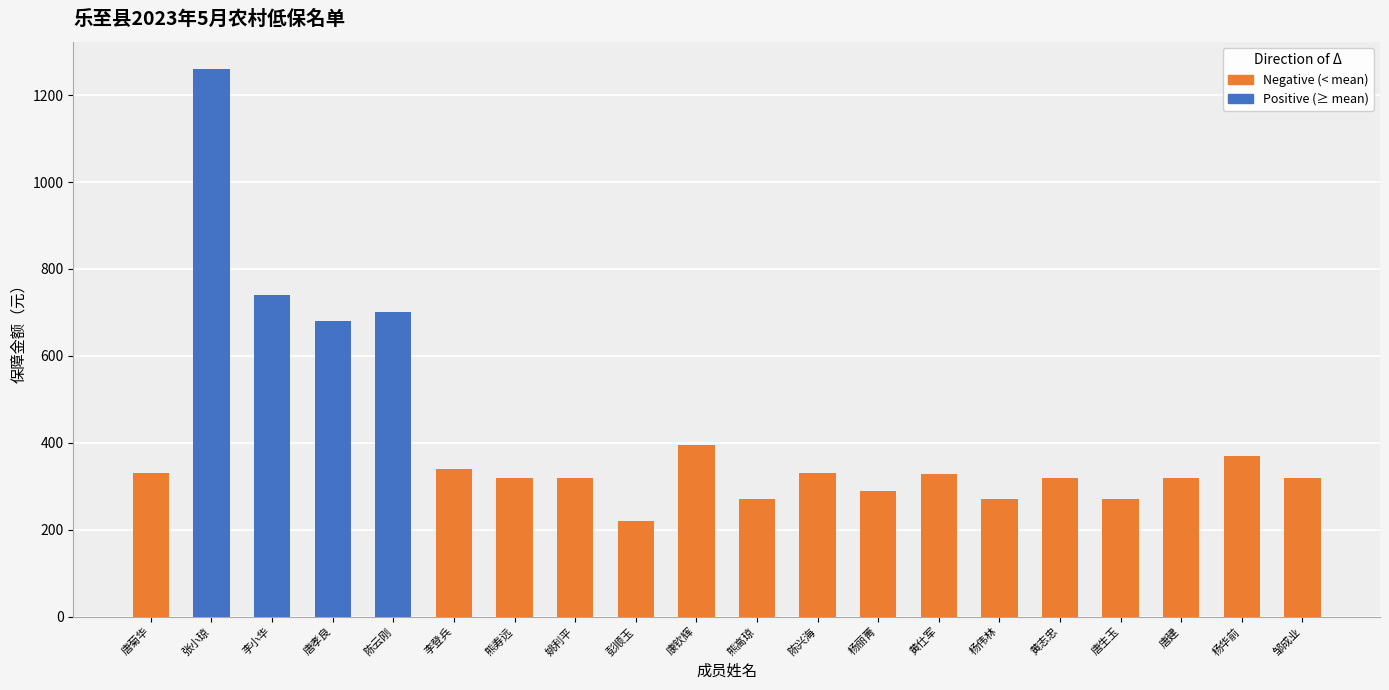

Which has a higher value, 黄仕军 or 唐孝良?

唐孝良